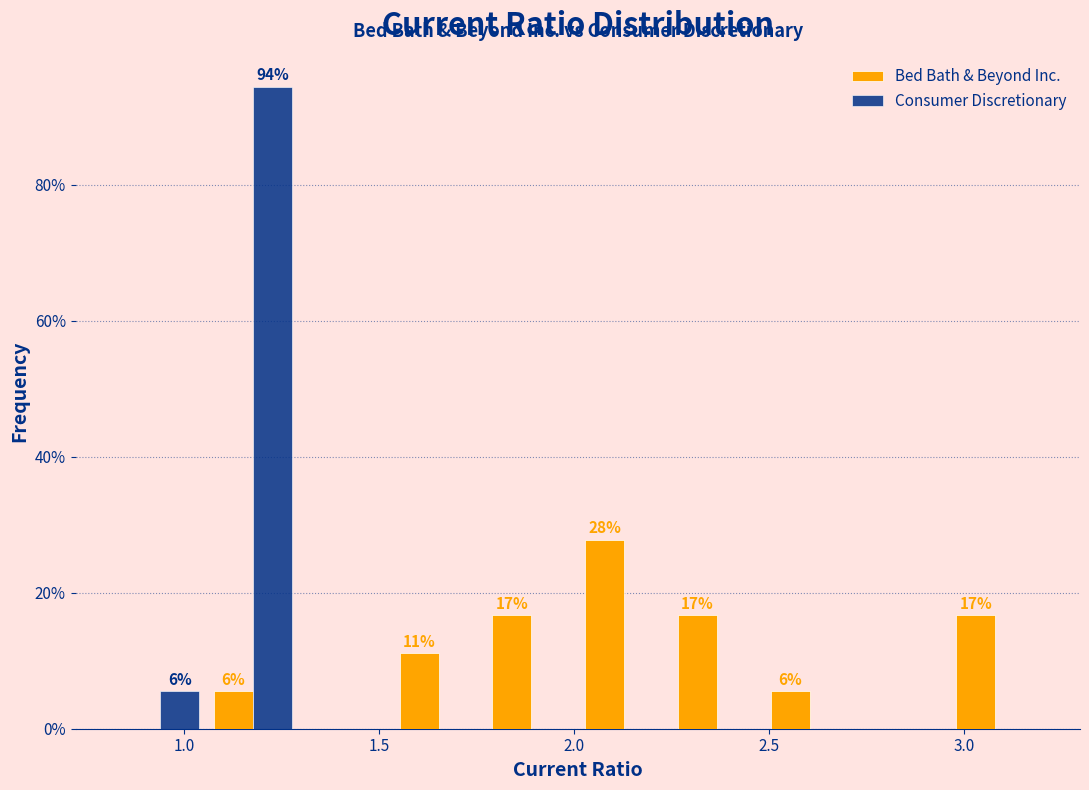

In the Bed Bath & Beyond Inc. series, which range on the x-axis has the tallest bar?

2.00 to 2.25